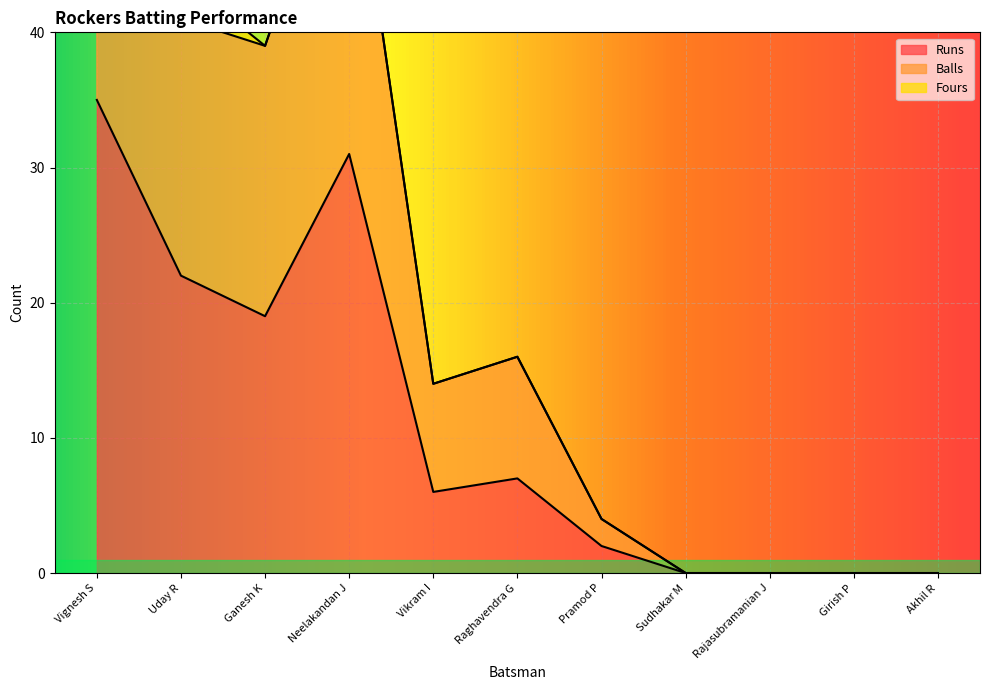

The value of Runs at Akhil R is -23. True or false?

False